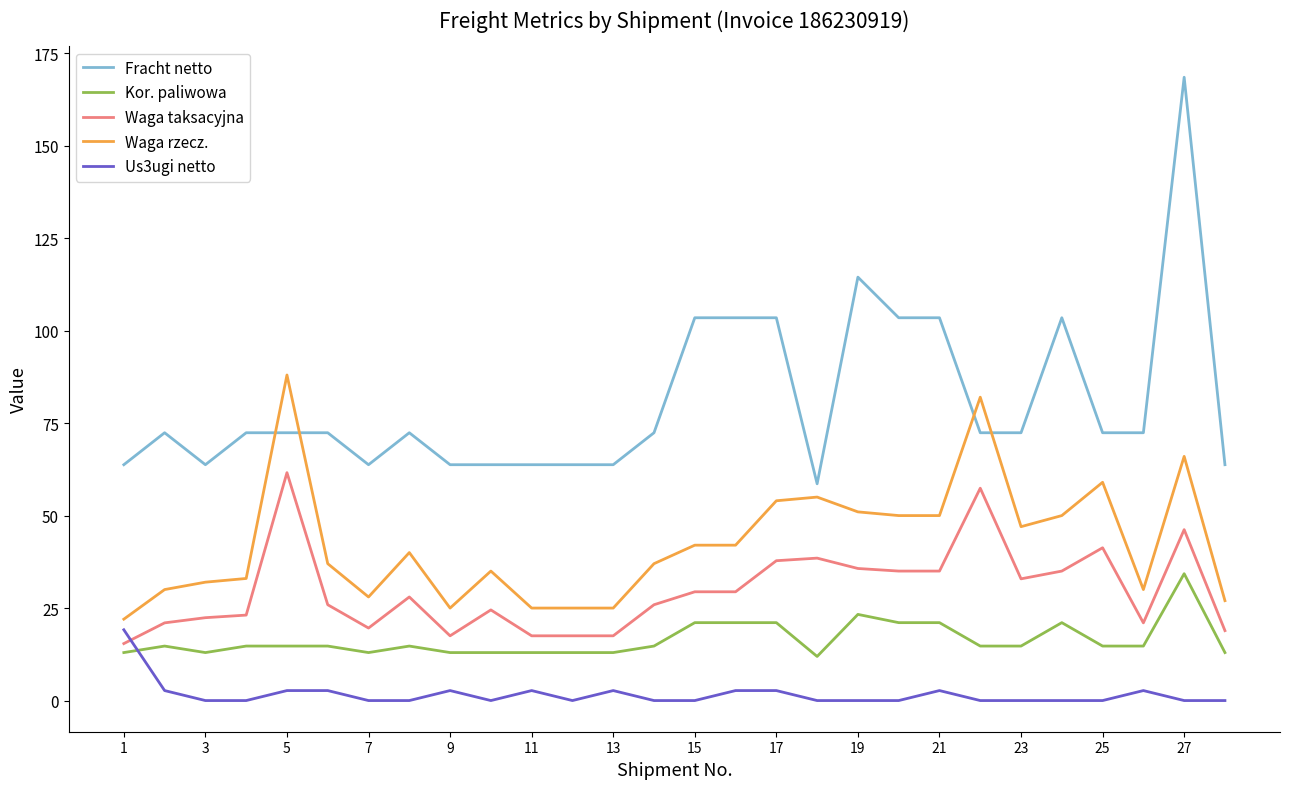

List the series in order of their peak value, lowest first.

Us3ugi netto, Kor. paliwowa, Waga taksacyjna, Waga rzecz., Fracht netto